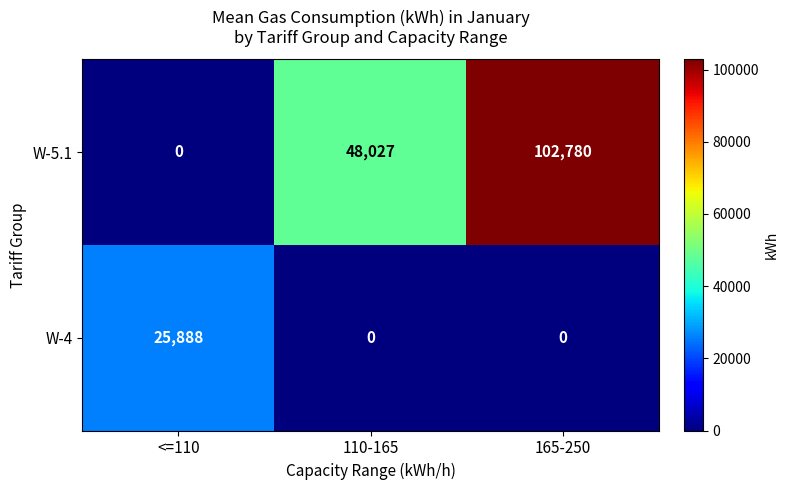

Count the W-4 values in the range 0 to 25888.

3